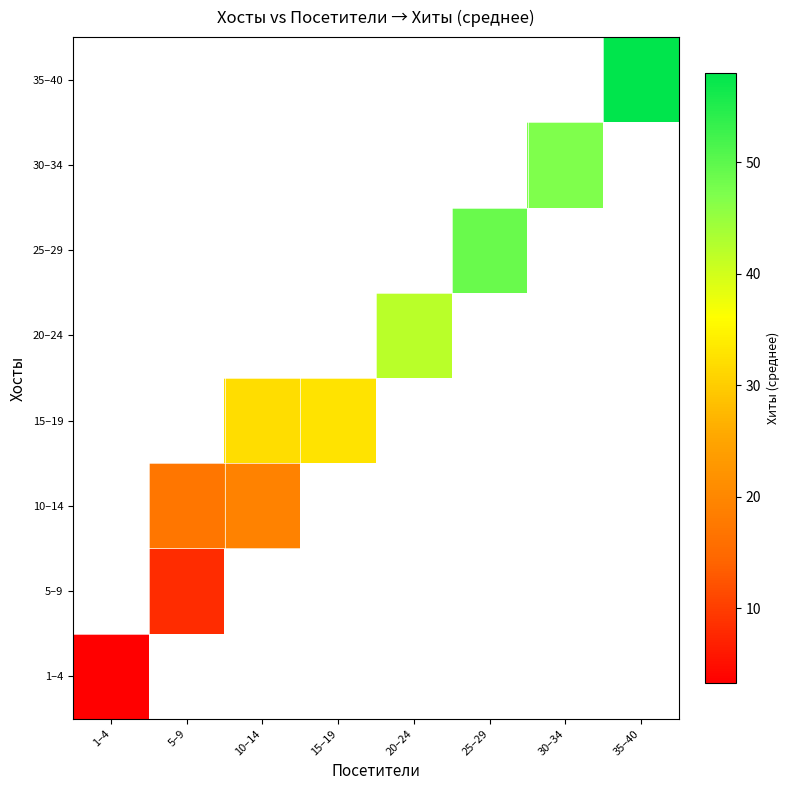

List the series in order of their overall mean, highest first.

1–4, 5–9, 10–14, 15–19, 20–24, 25–29, 30–34, 35–40